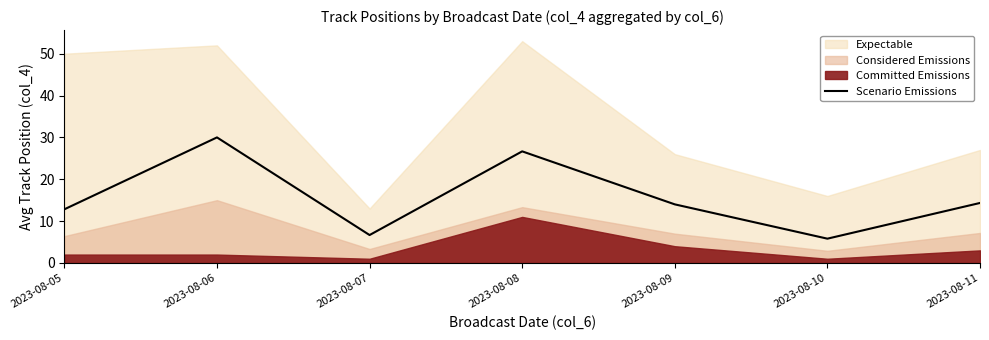

What is the average value?

15.8